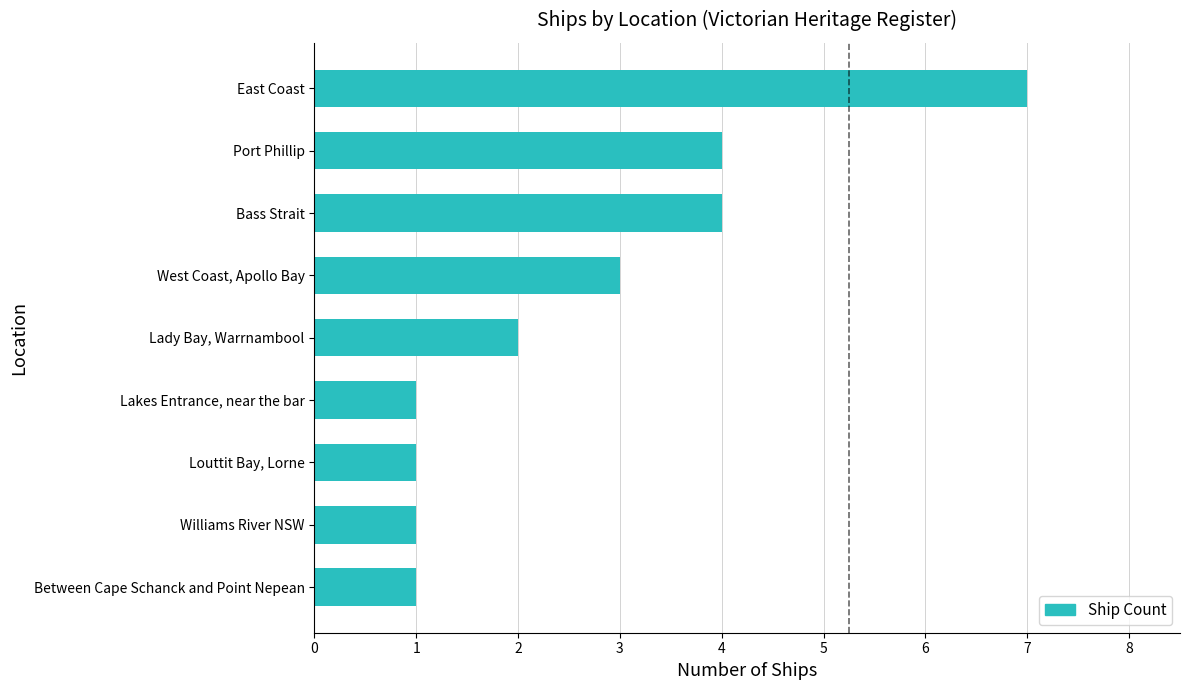

What is the difference between the second highest and minimum values?

3